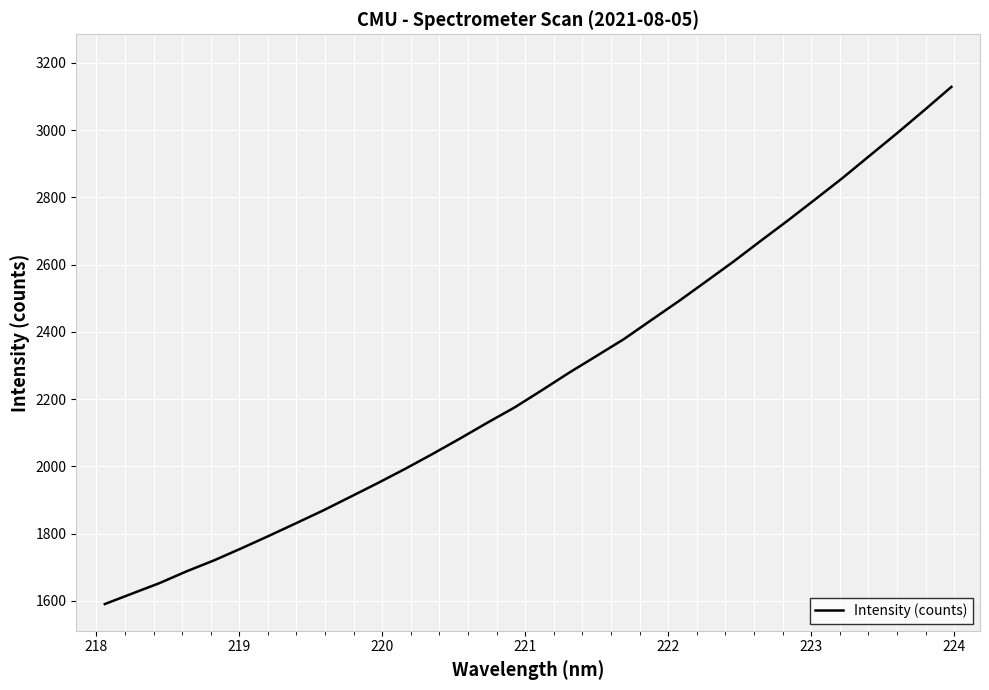

What is the greatest value displayed?

3128.6